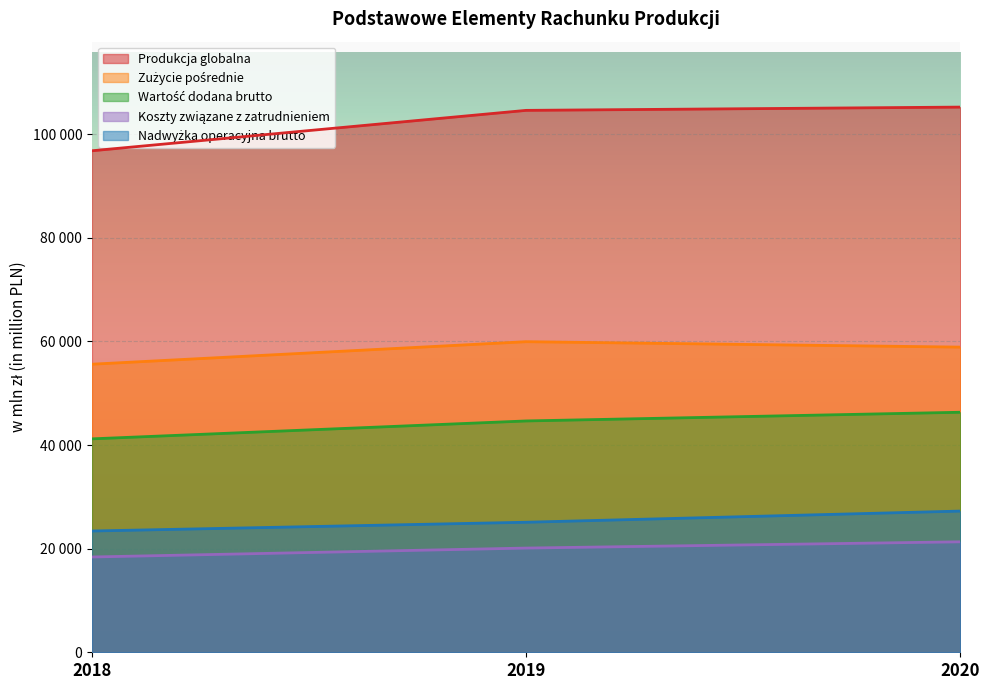

Rank the categories by Nadwyżka operacyjna brutto value from lowest to highest.

2018, 2019, 2020